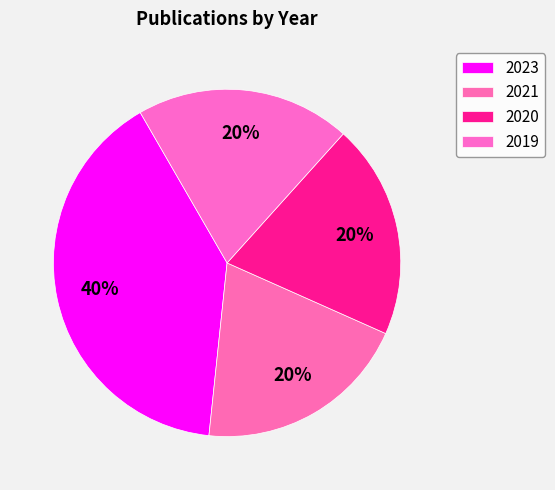

How many segments does this pie chart have?

4